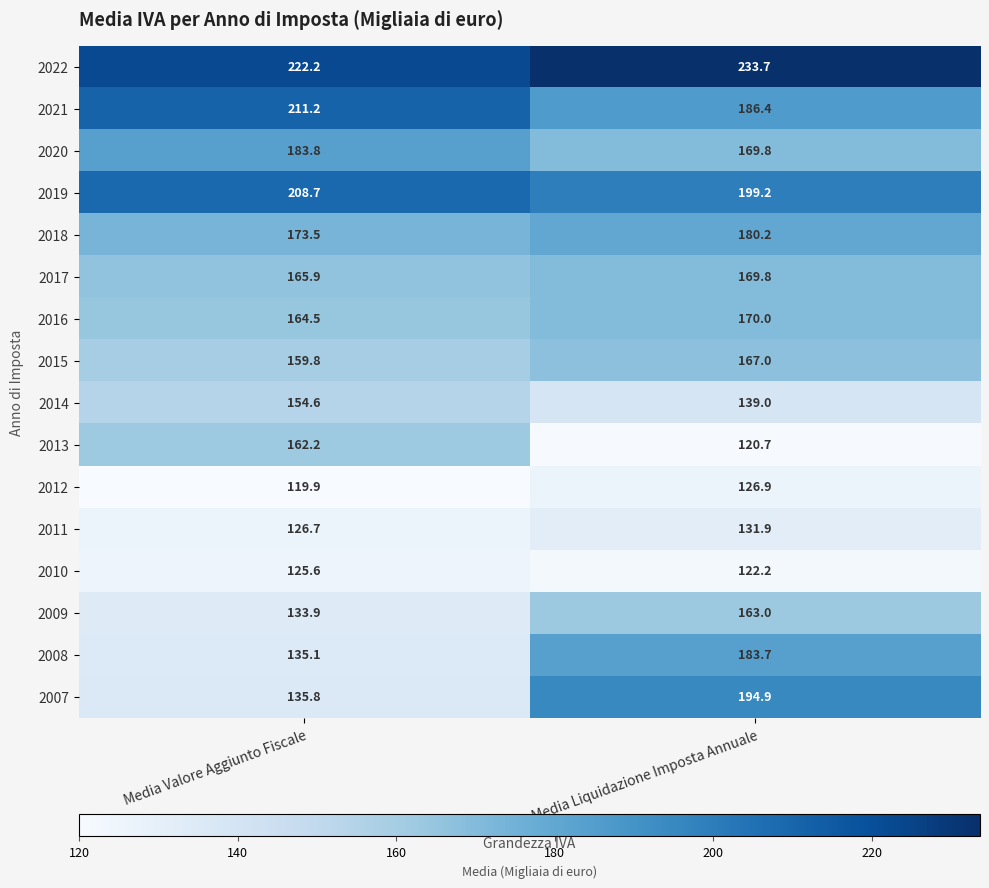

Which series has the largest range (max minus min)?

2007